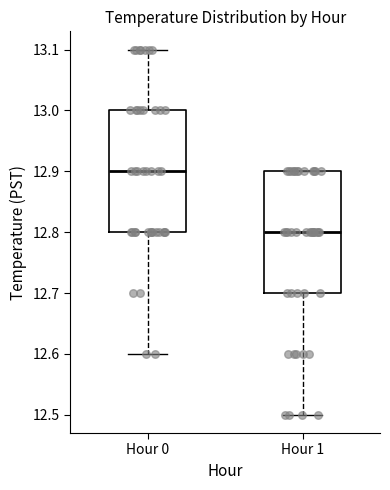

Reading left to right, transcribe this box plot: for each box, give where its median line is, the range the box spans, and where its two whiskers end, as read against the y-axis. The values are not printed on the chart, so give them approximately, as read against the axis.

Hour 0: median 12.9, box 12.8 to 13.0, whiskers 12.6 to 13.1
Hour 1: median 12.8, box 12.7 to 12.9, whiskers 12.5 to 12.9